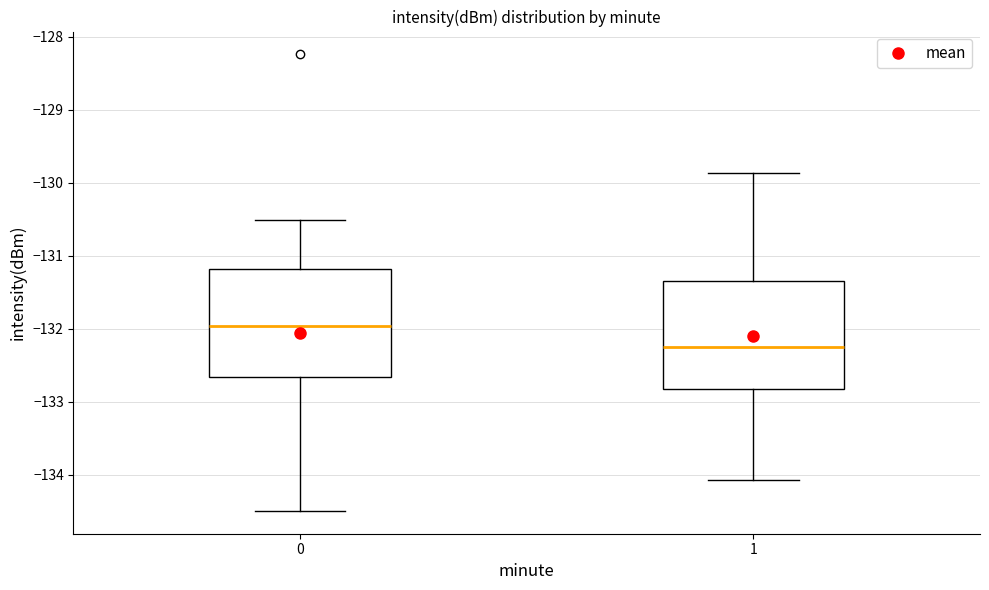

Where is the lower edge of the box at x = 1 on the y-axis? The values are not printed on the chart, so give them approximately, as read against the axis.

-132.8